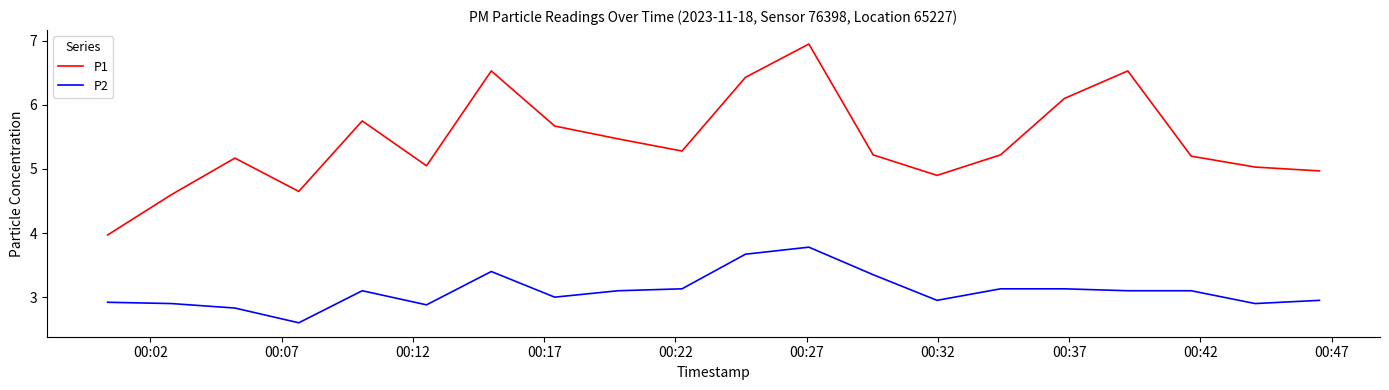

What is the sum of all P2 values?

61.9